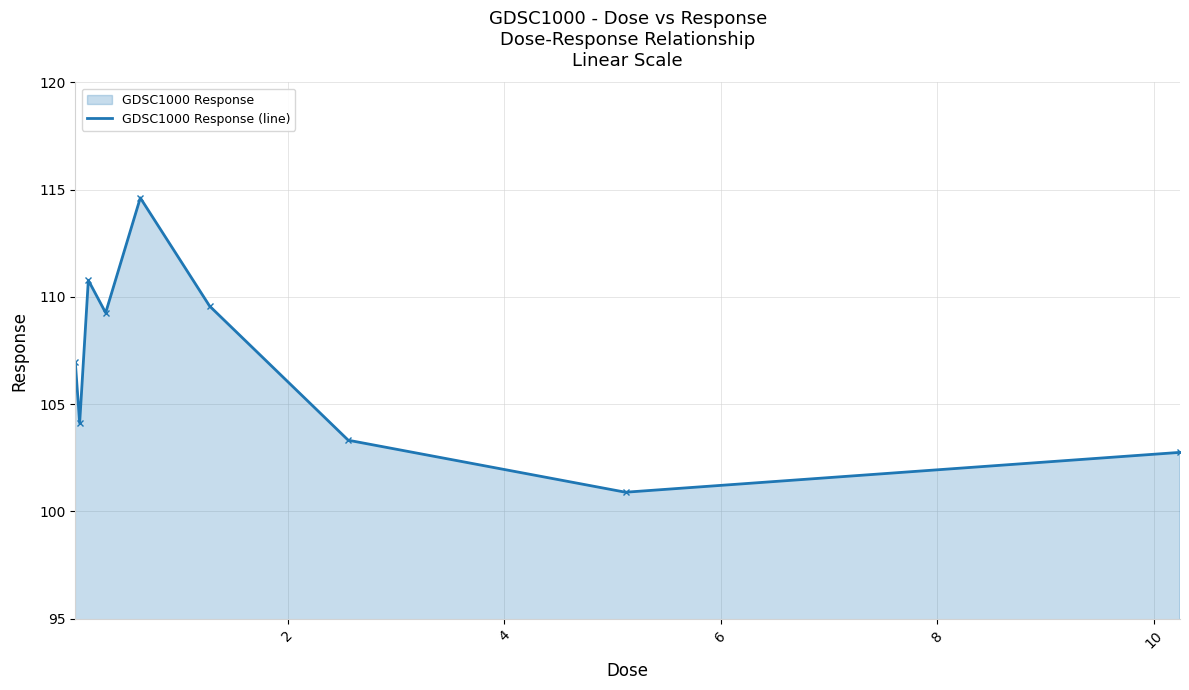

True or false: there are more than 2 points higher than both neighbors.

False